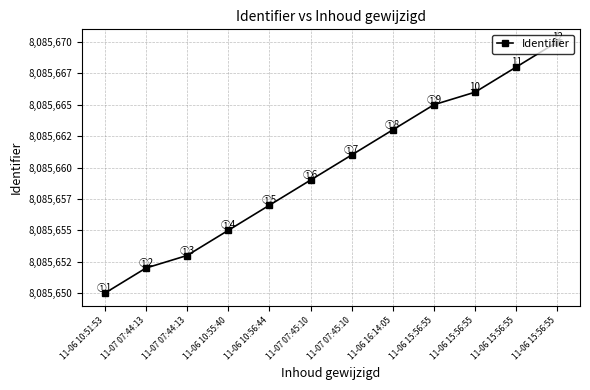

Which label corresponds to the smallest value in the chart?

11-06 10:51:53